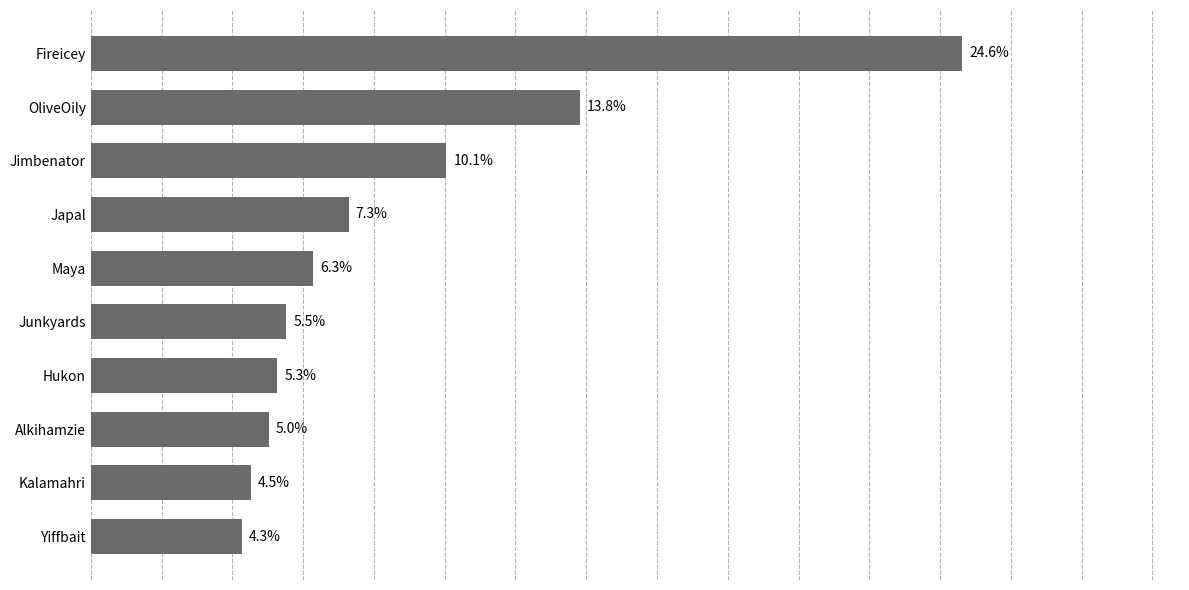

Between Fireicey and Maya, which is larger?

Fireicey